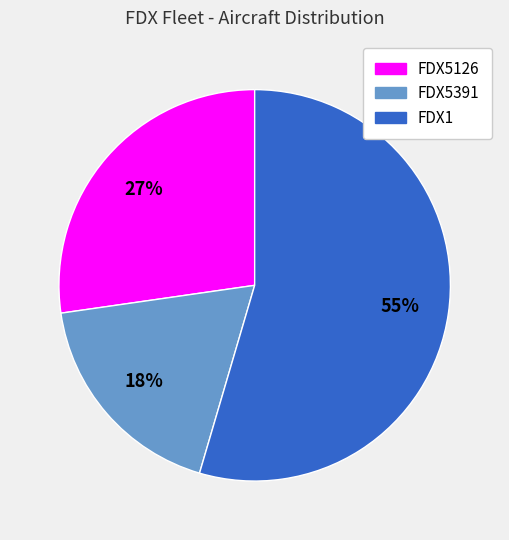

Which has a higher value, FDX5126 or FDX5391?

FDX5126